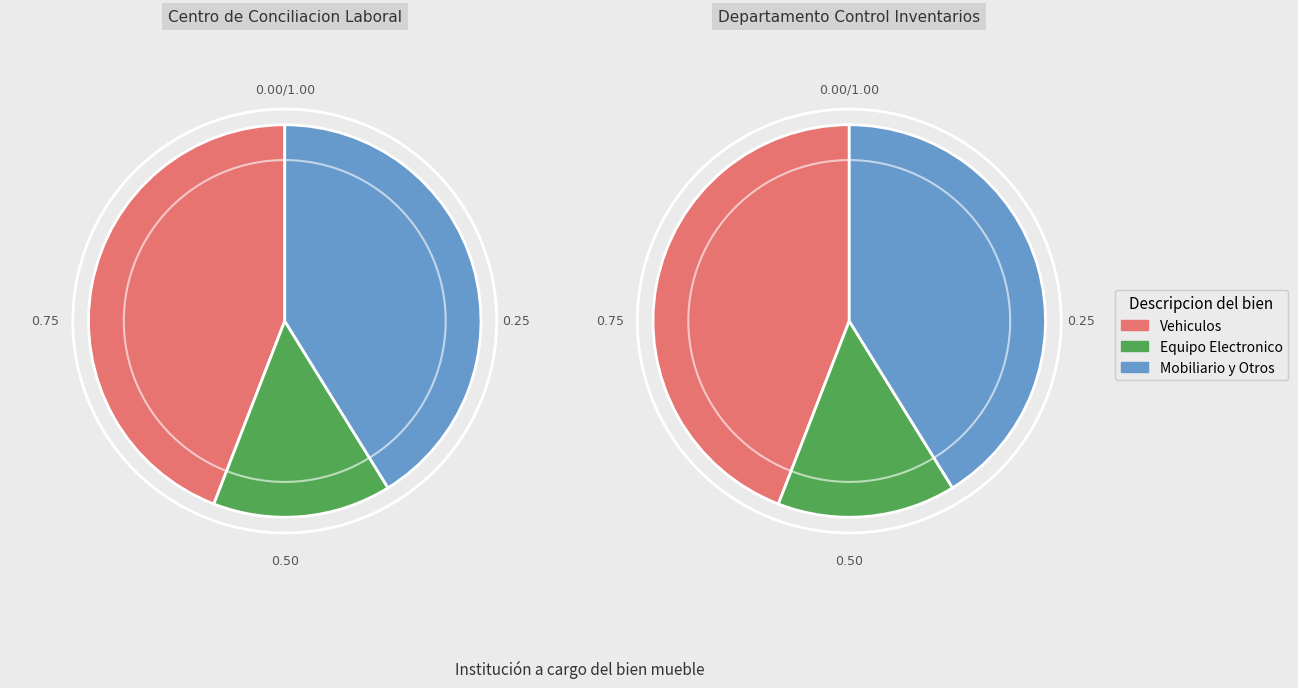

Is it true that XTRAIL is 1% of the pie?

False